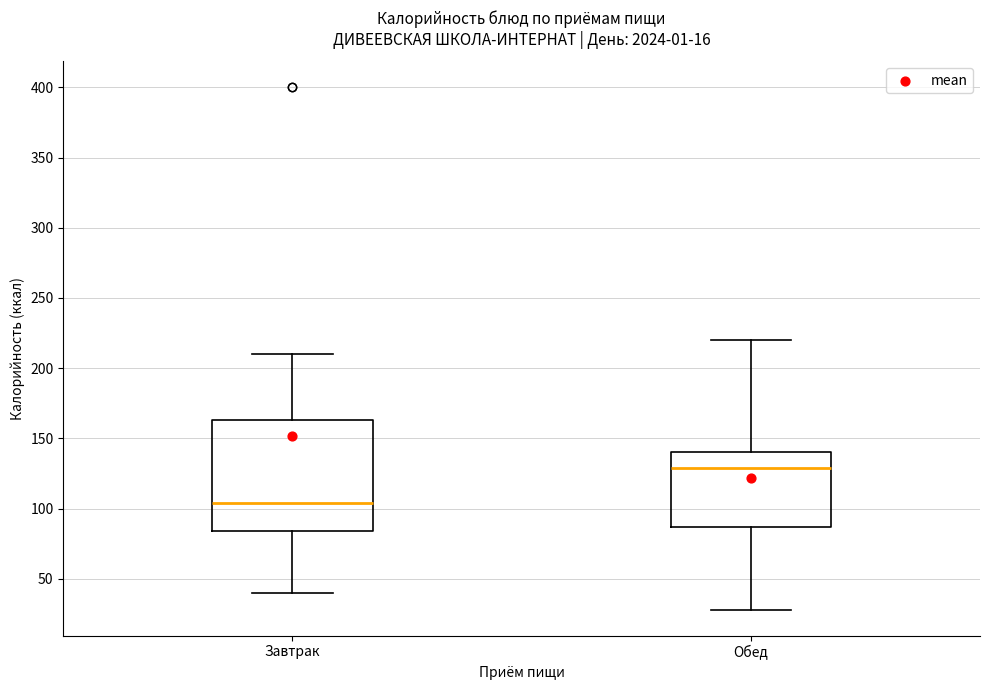

Reading left to right, read every box against the y-axis: the position of its median line, the range the box covers, and the ends of its whiskers. The values are not printed on the chart, so give them approximately, as read against the axis.

Завтрак: median 105, box 85 to 165, whiskers 40 to 210
Обед: median 130, box 85 to 140, whiskers 30 to 220